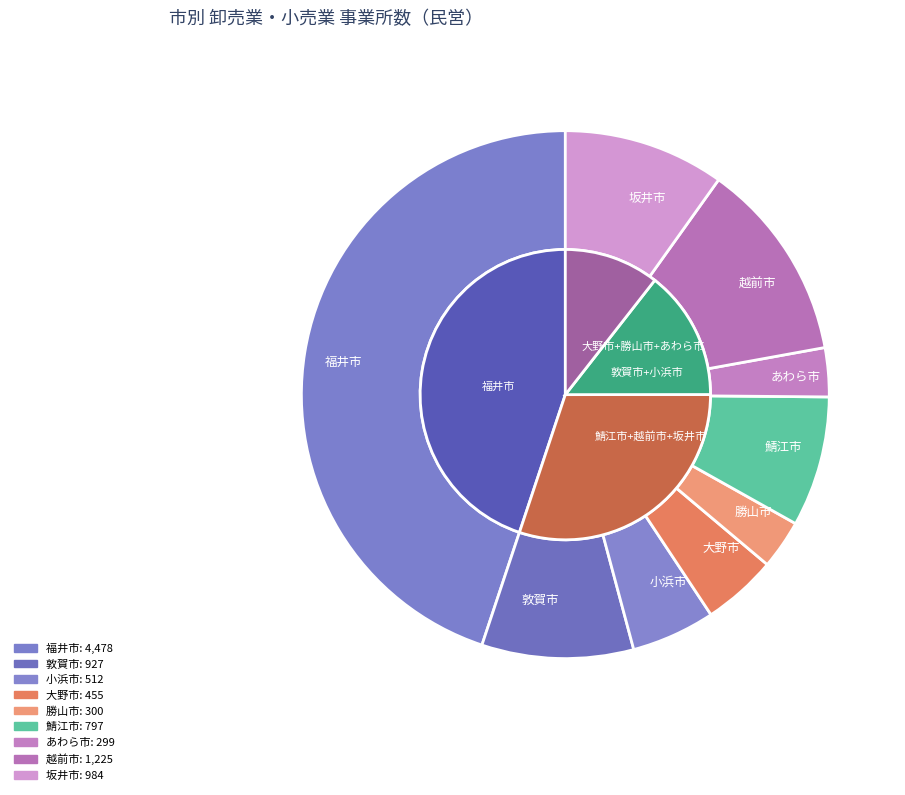

The 鯖江市 slice represents 16% of the pie. True or false?

False